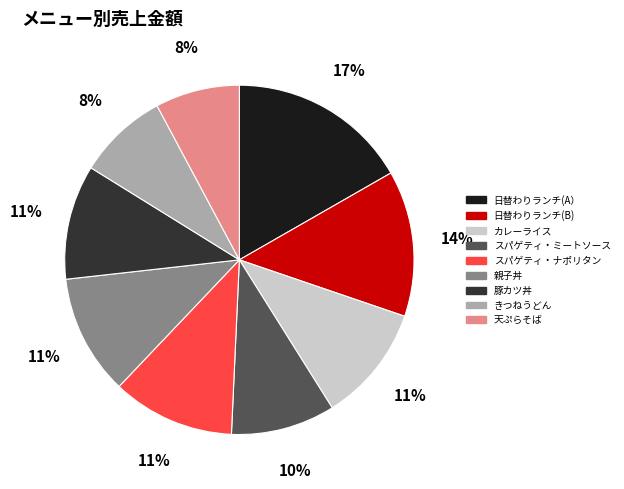

Is the sum of きつねうどん and 日替わりランチ(B) greater than half?

No